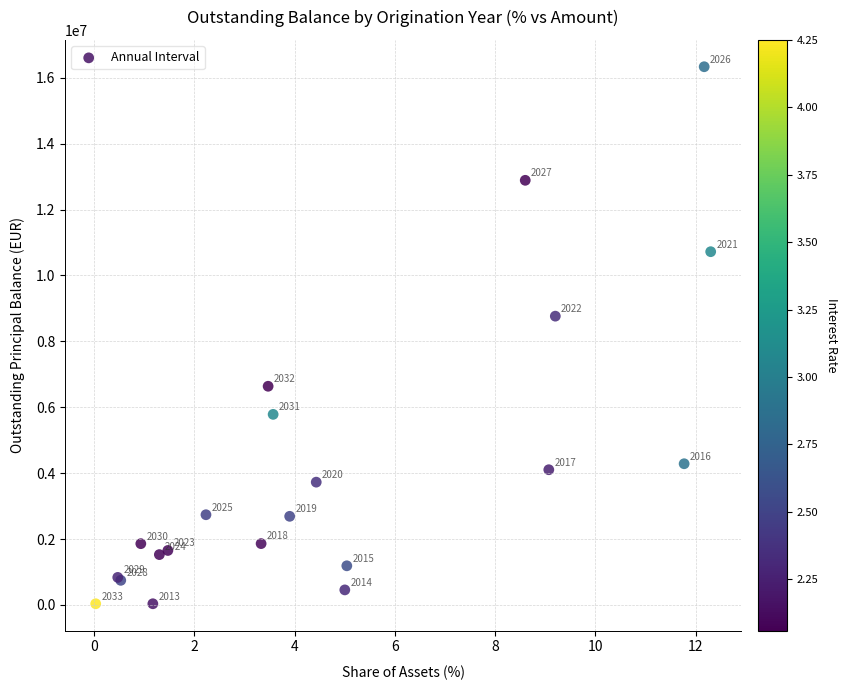

What Y value in the scatter plot is closest to 8185353?

8764393.9